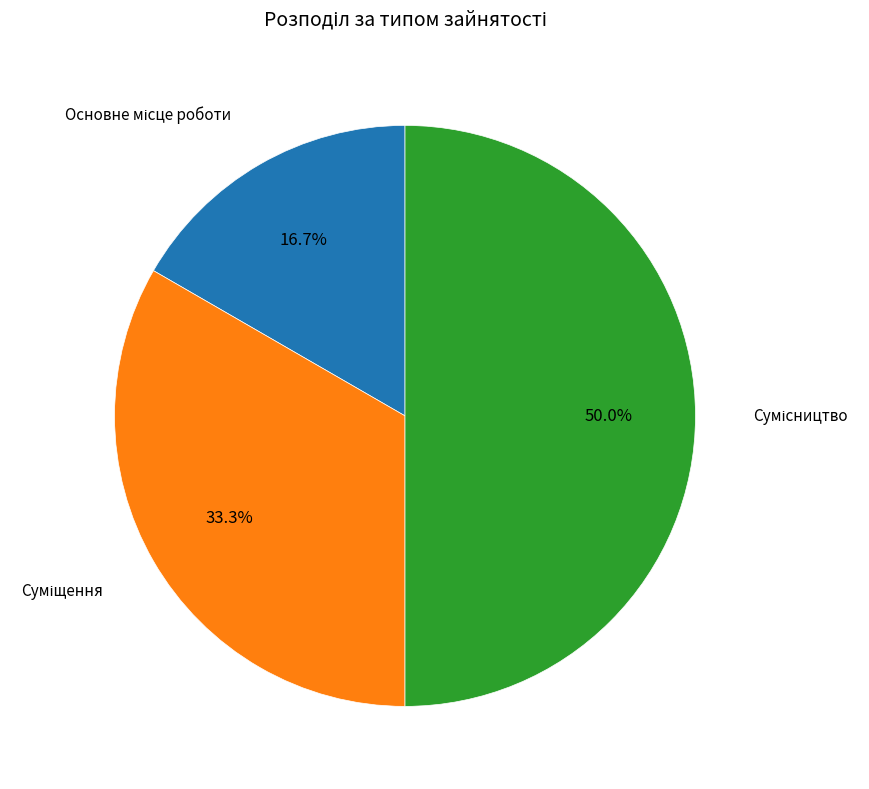

Does any single category account for the majority?

No